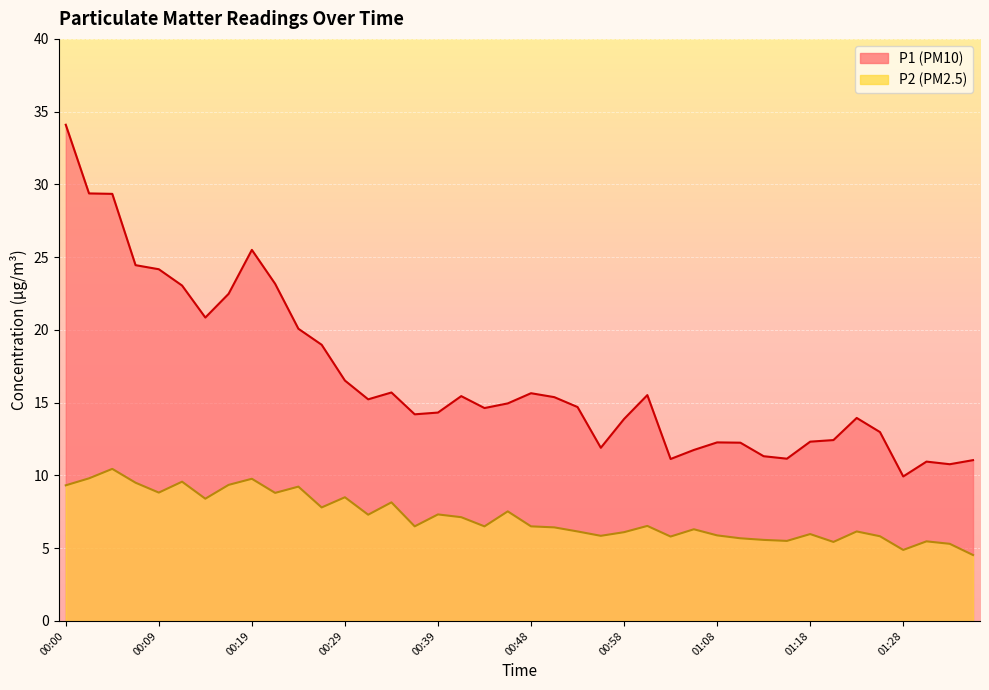

Reading left to right, transcribe all the data shown in this chart.

P1: 34.1	29.4	29.4	24.4	24.2	23.1	20.9	22.5	25.5	23.2	20.1	19.0	16.5	15.2	15.7	14.2	14.3	15.4	14.6	14.9	15.7	15.4	14.7	11.9	13.9	15.5	11.1	11.8	12.3	12.2	11.3	11.2	12.3	12.4	13.9	13.0	9.9	10.9	10.8	11.1
P2: 9.3	9.8	10.4	9.5	8.8	9.6	8.4	9.3	9.8	8.8	9.2	7.8	8.5	7.3	8.2	6.5	7.3	7.1	6.5	7.5	6.5	6.4	6.2	5.8	6.1	6.5	5.8	6.3	5.9	5.7	5.6	5.5	6.0	5.4	6.2	5.8	4.9	5.5	5.3	4.5